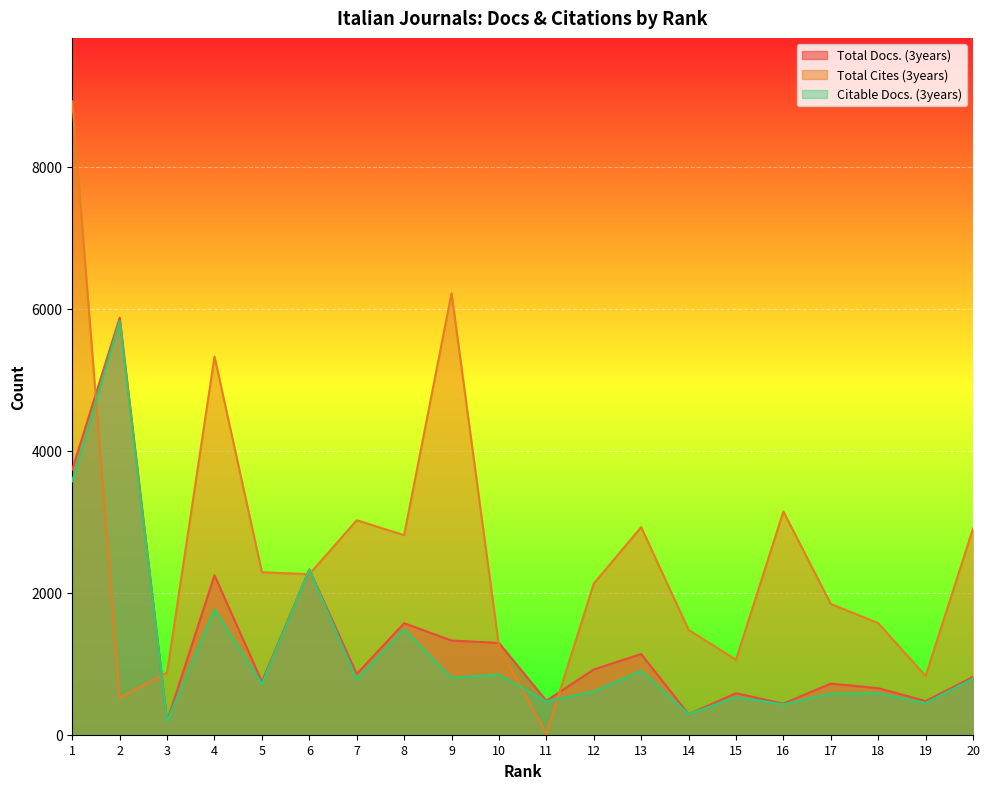

What is the value of the Total Docs. (3years) point at the 6th from the left?

2329